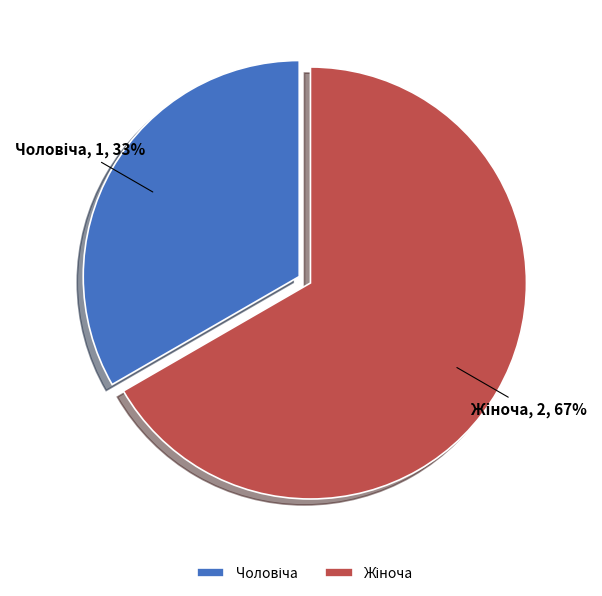

Does any single category account for the majority?

Yes